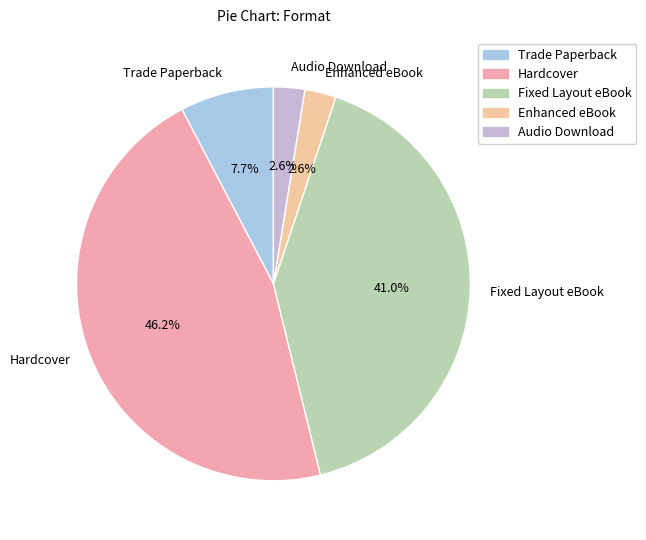

Which slice is the largest?

Hardcover